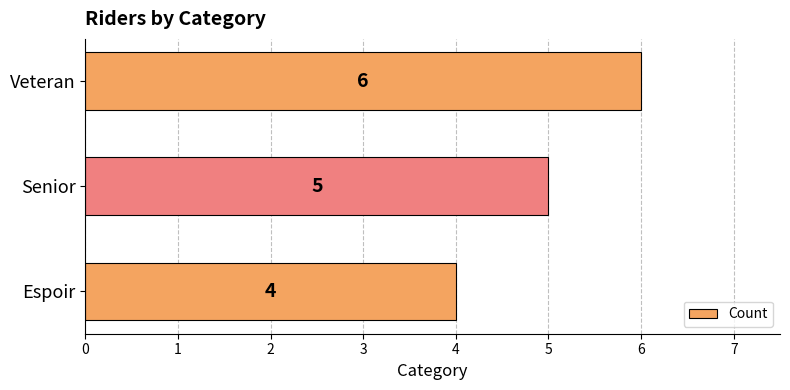

What is the minimum value shown in the chart?

4